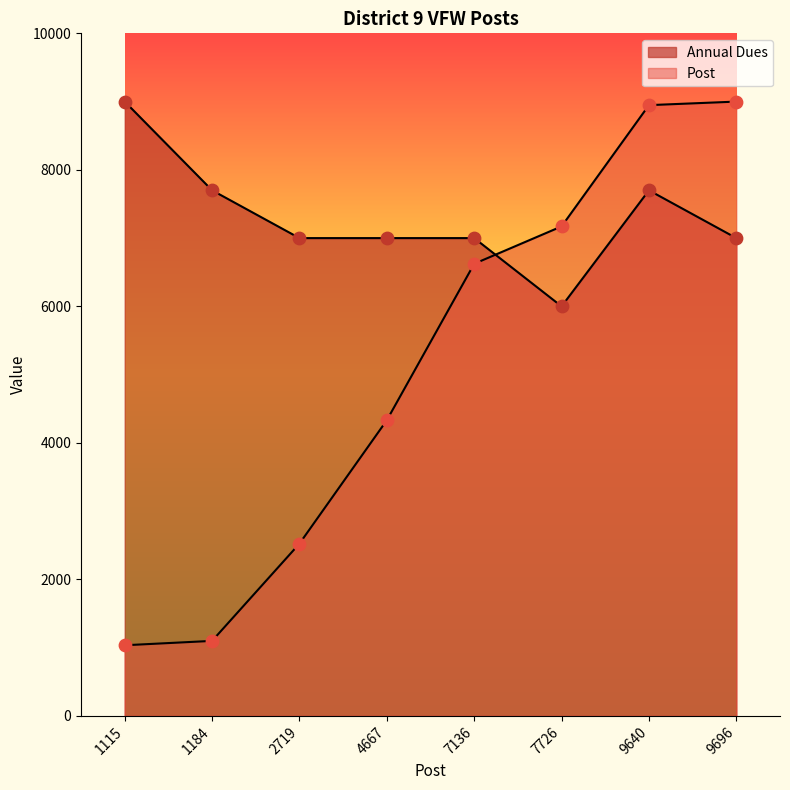

Which series reaches the maximum Y coordinate?

Post